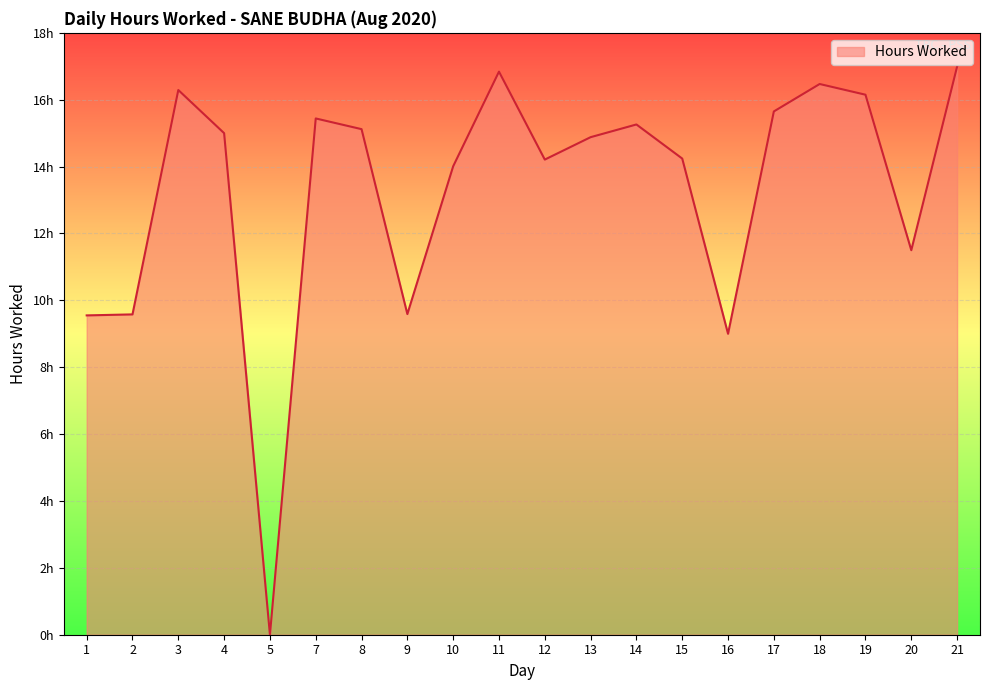

List the labels in order of value, largest first.

21, 11, 18, 3, 19, 17, 7, 14, 8, 4, 13, 15, 12, 10, 20, 9, 2, 1, 16, 5